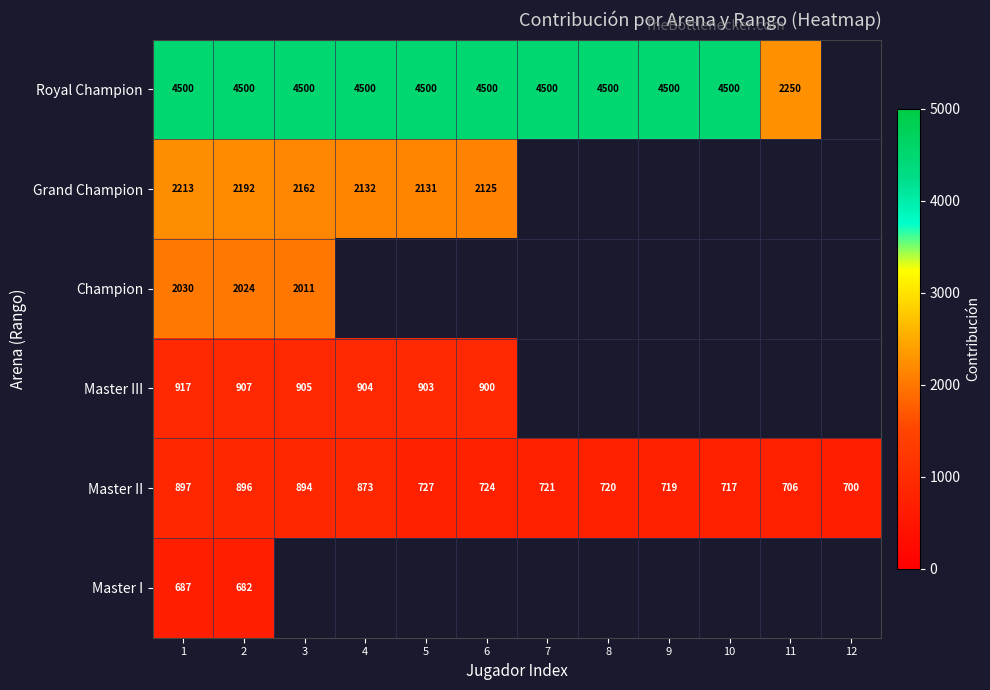

The Royal Champion series shows 6970 at 4. True or false?

False